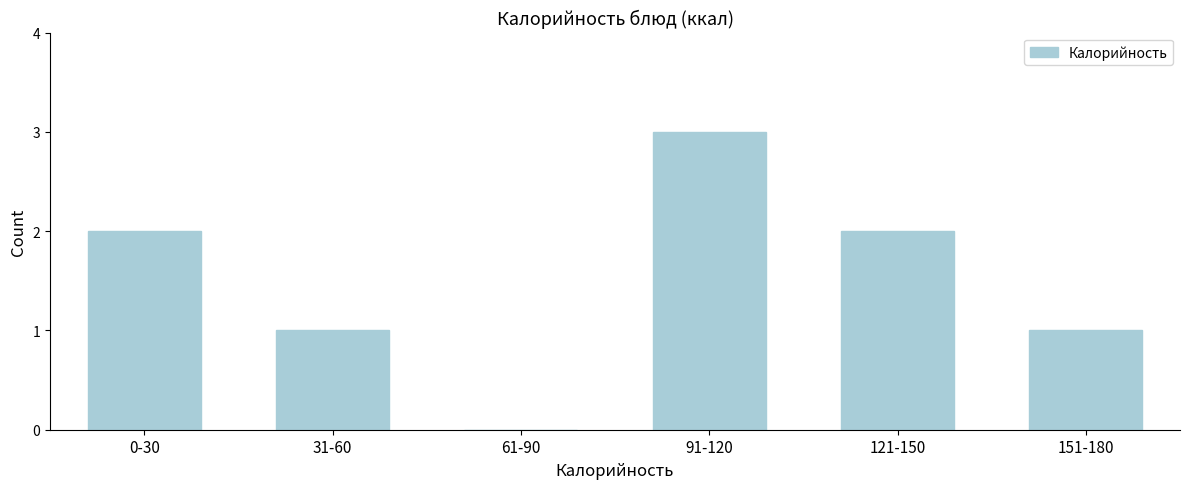

Reading left to right, what are all the values shown in this chart?

0-30=2	31-60=1	61-90=0	91-120=3	121-150=2	151-180=1